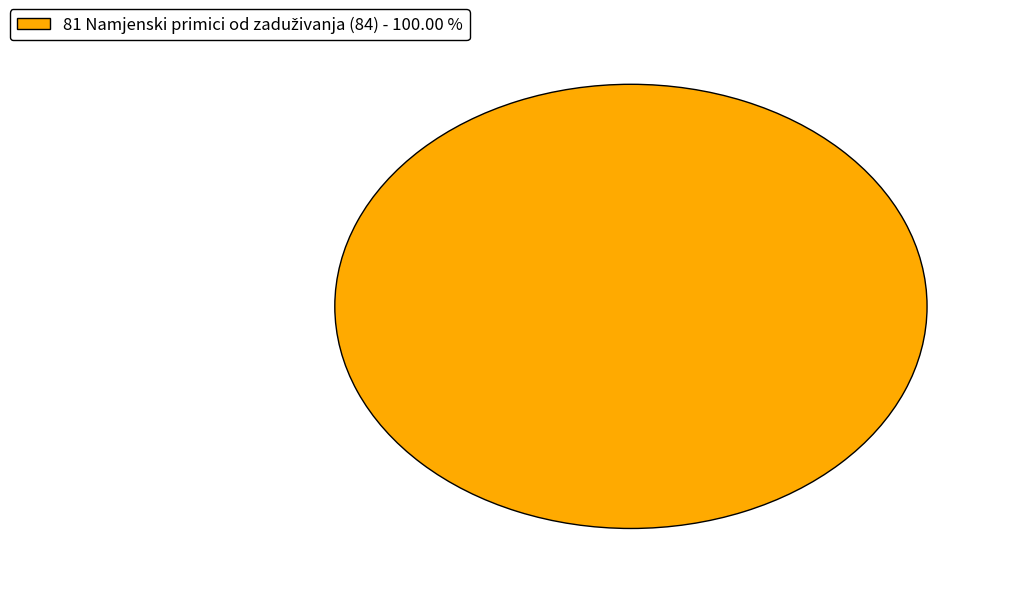

Does any single category account for the majority?

Yes